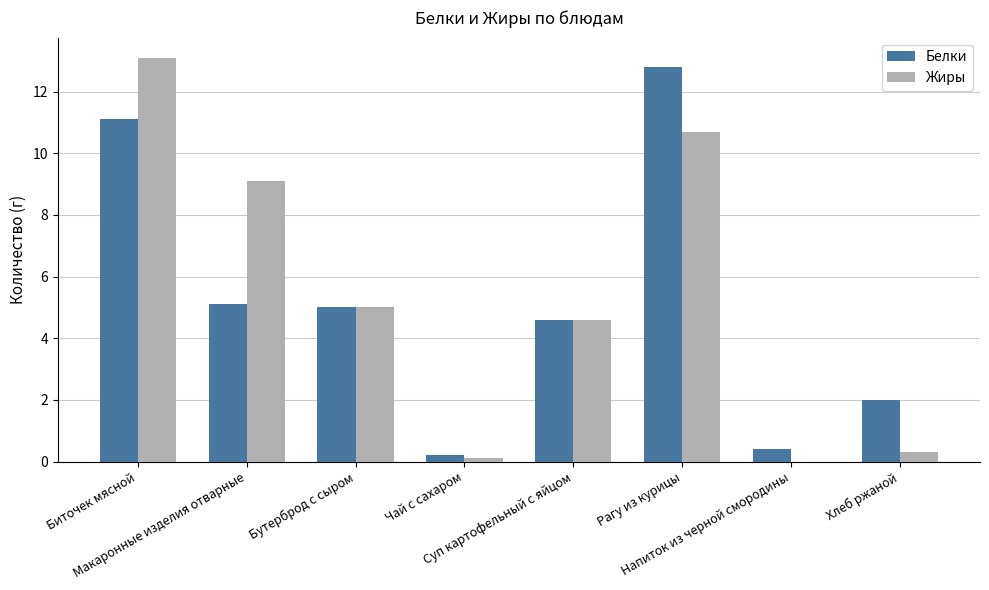

What is the greatest value displayed?

13.1